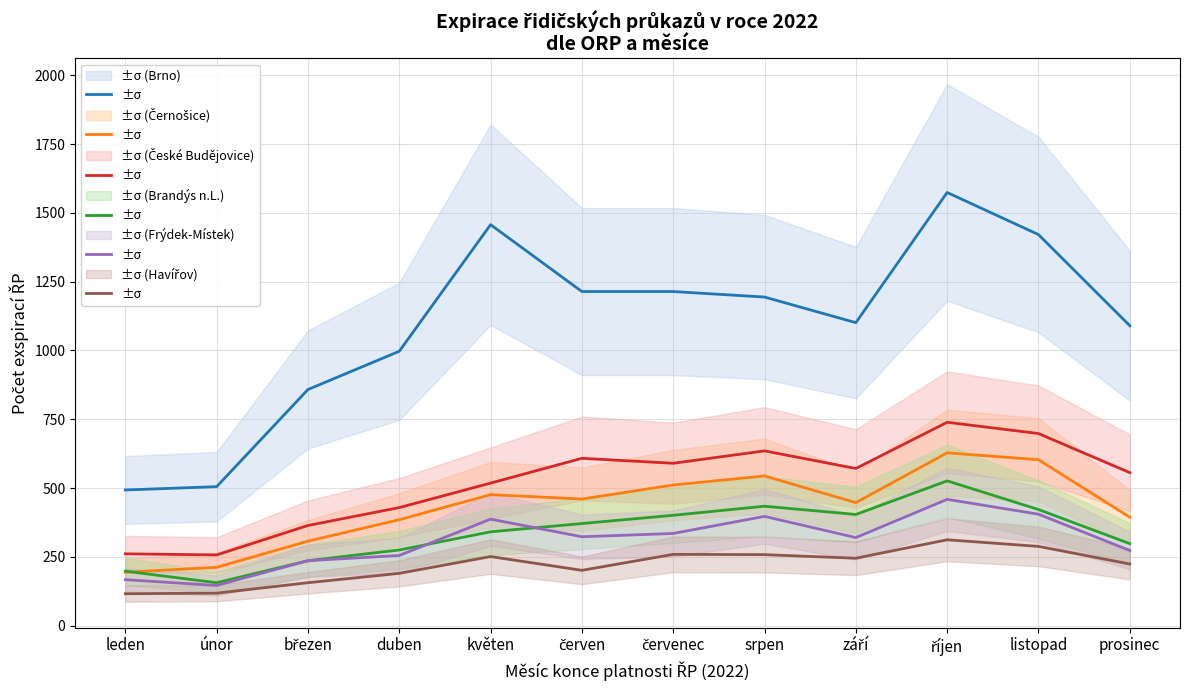

Which has a higher value, březen or září?

září